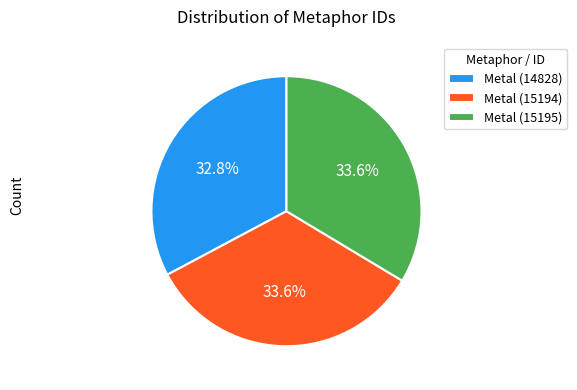

How many segments does this pie chart have?

3